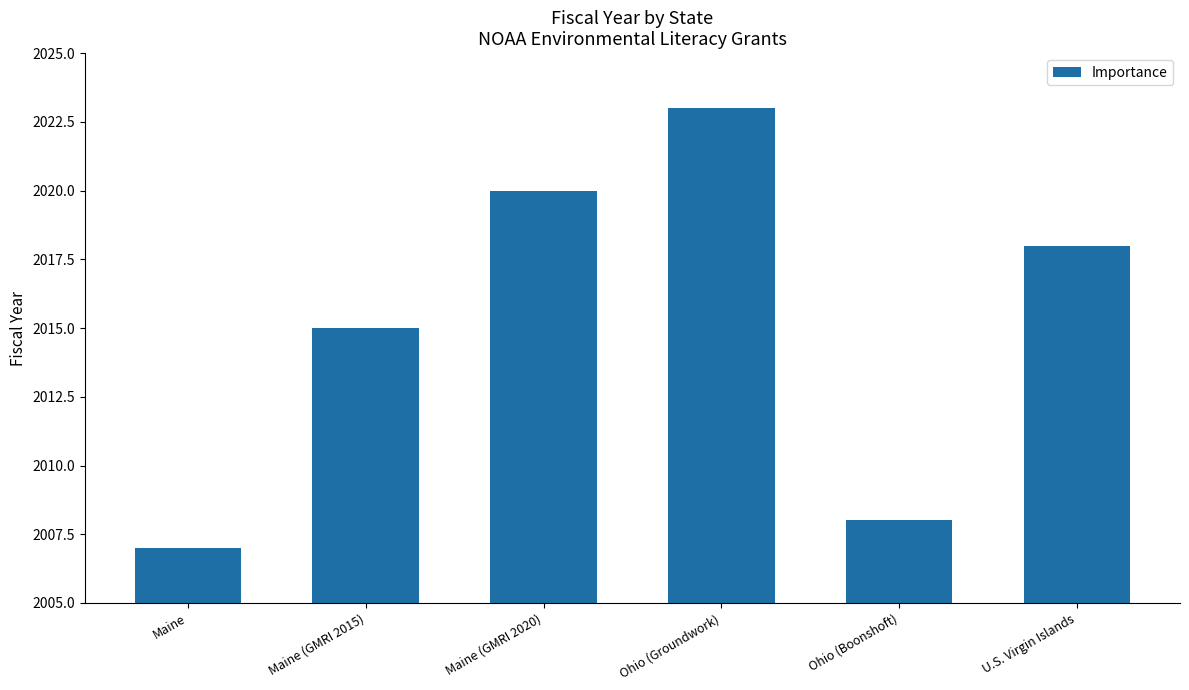

Approximately how many times larger is the value at Ohio (Boonshoft) compared to Maine (GMRI 2015)?

1.0